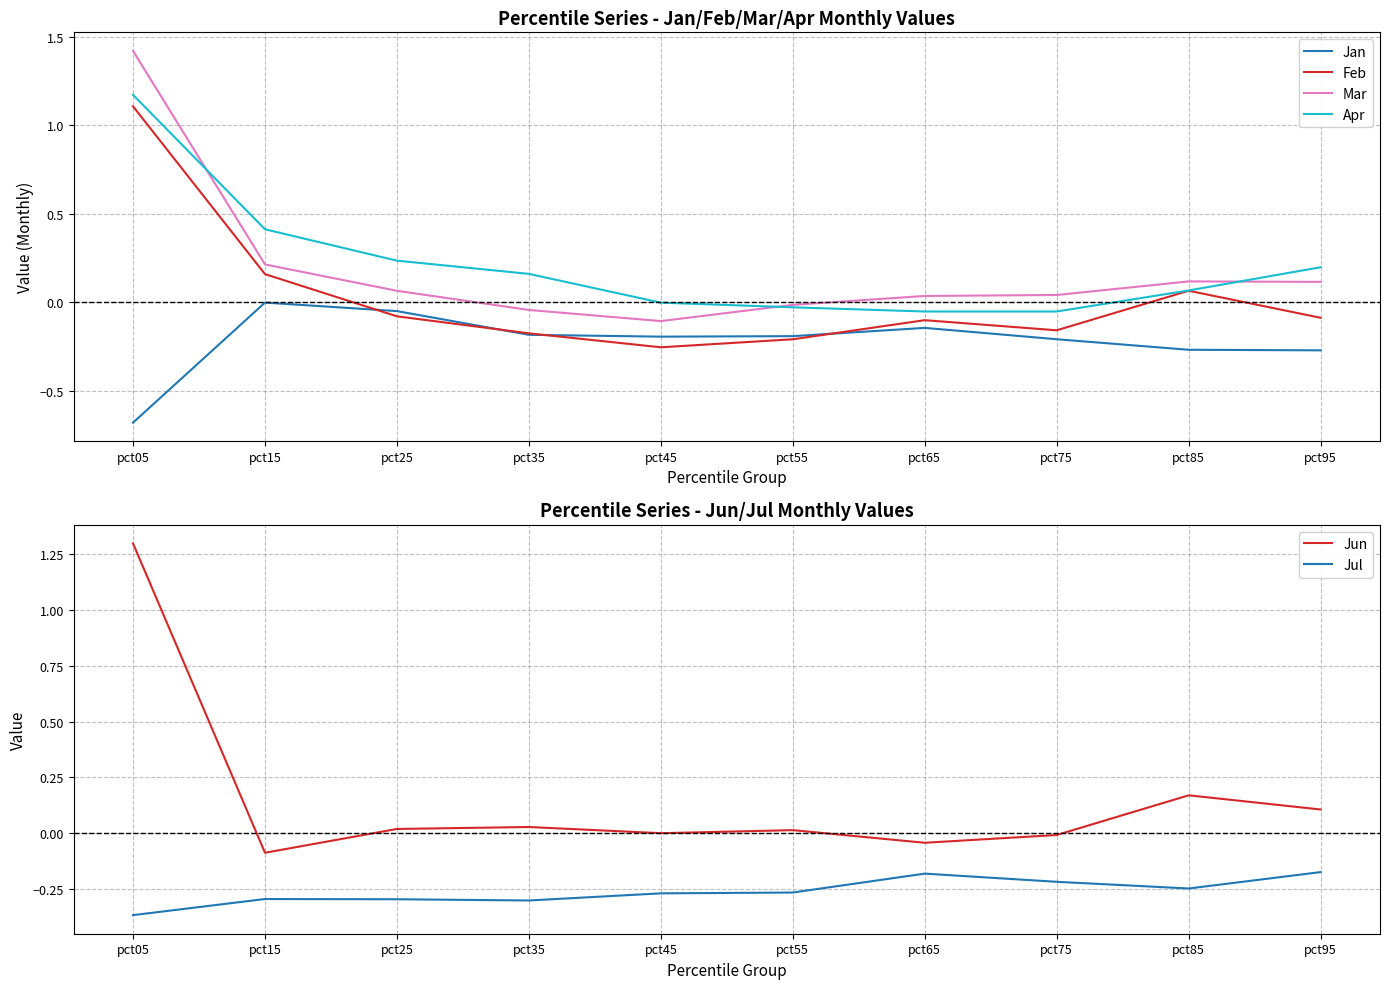

List the labels in order of Jun value, largest first.

pct05, pct85, pct95, pct35, pct25, pct55, pct45, pct75, pct65, pct15